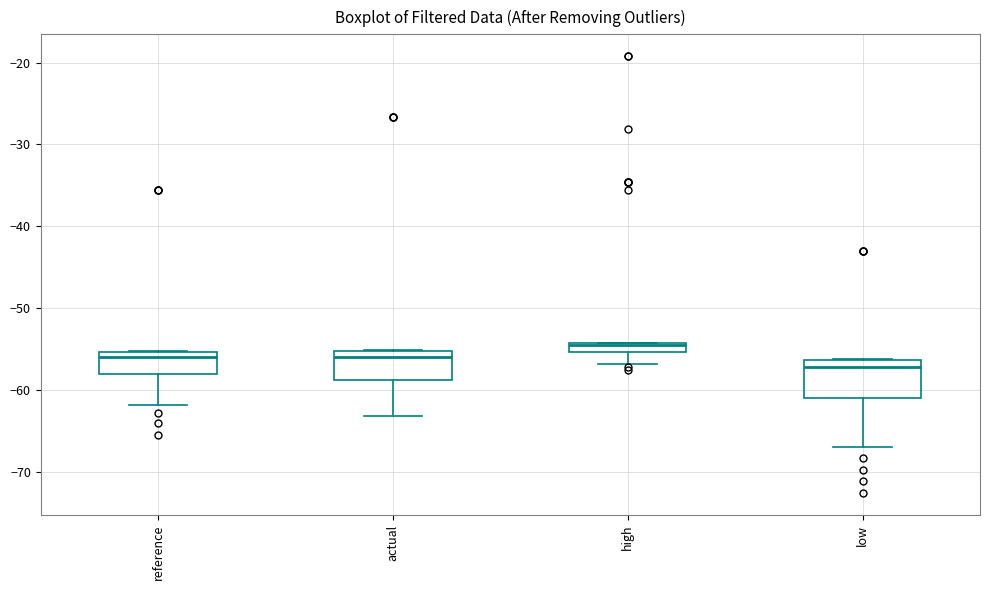

Where does the lower whisker of the box for high end on the y-axis? The values are not printed on the chart, so give them approximately, as read against the axis.

-57